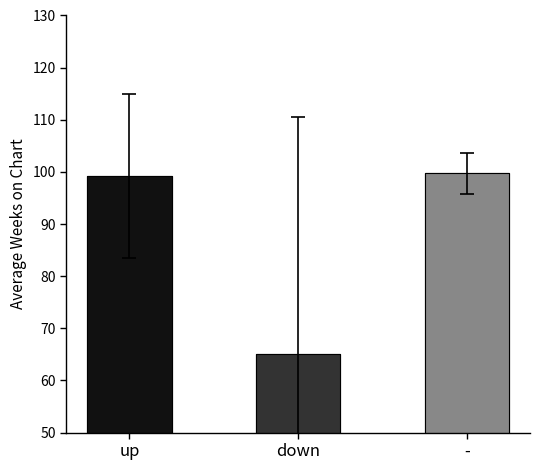

The value at up is 99.2. True or false?

True